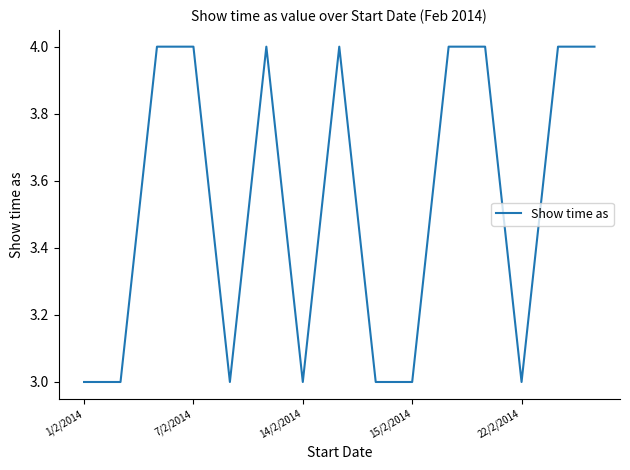

Does the chart display data point markers on the line(s)?

No